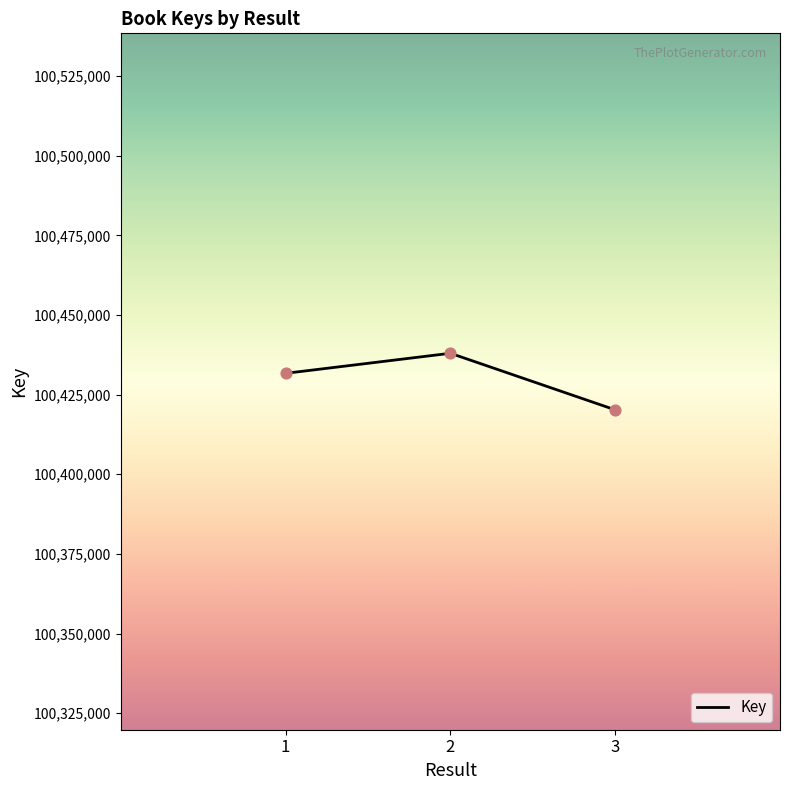

Which has a higher value, 1 or 3?

1